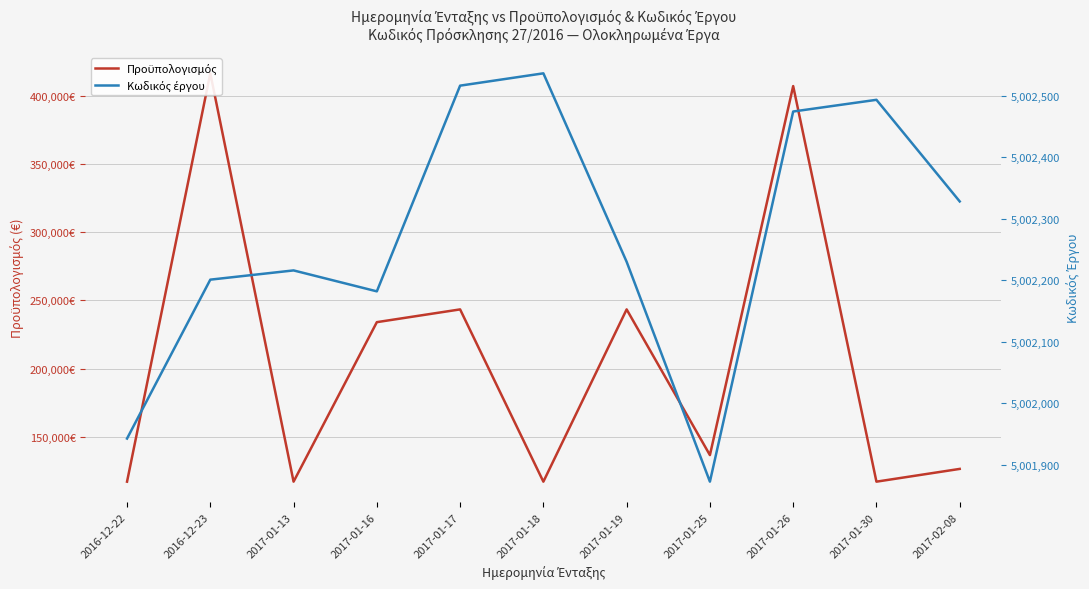

Which series has the largest total across all categories?

Κωδικός έργου